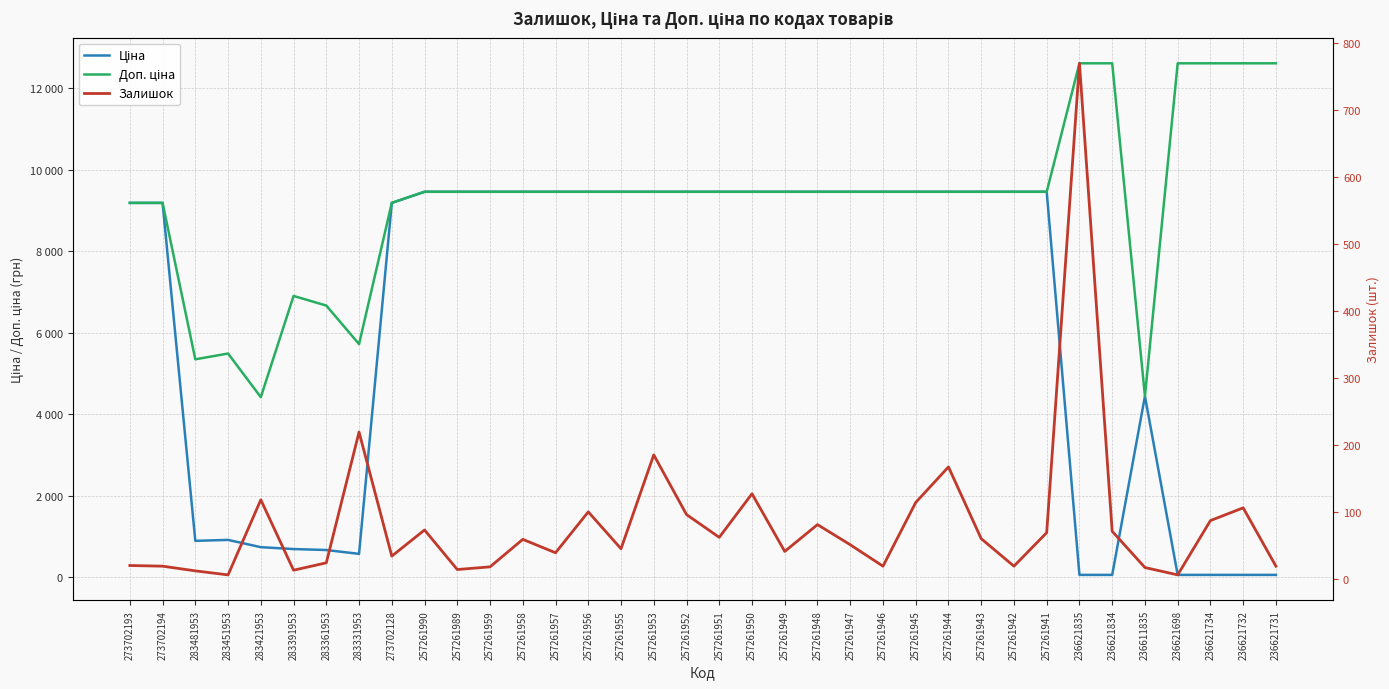

How many categories are shown in the chart?

36